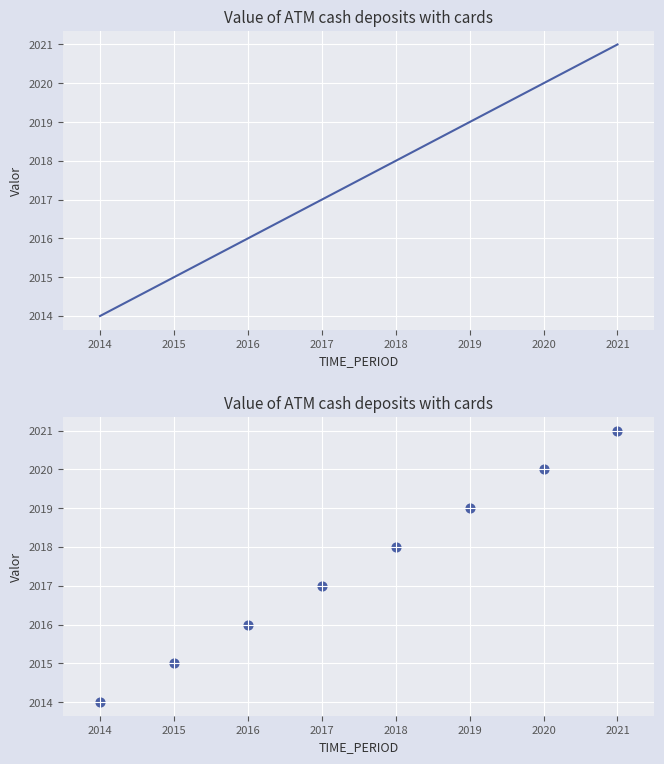

What is the change in value from 2016 to 2018?

+2